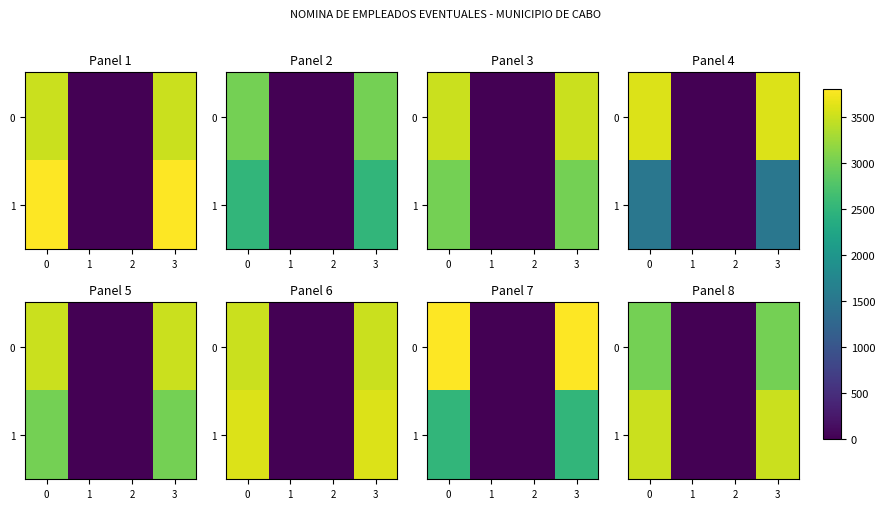

What is the average value of the 0 series?

1500